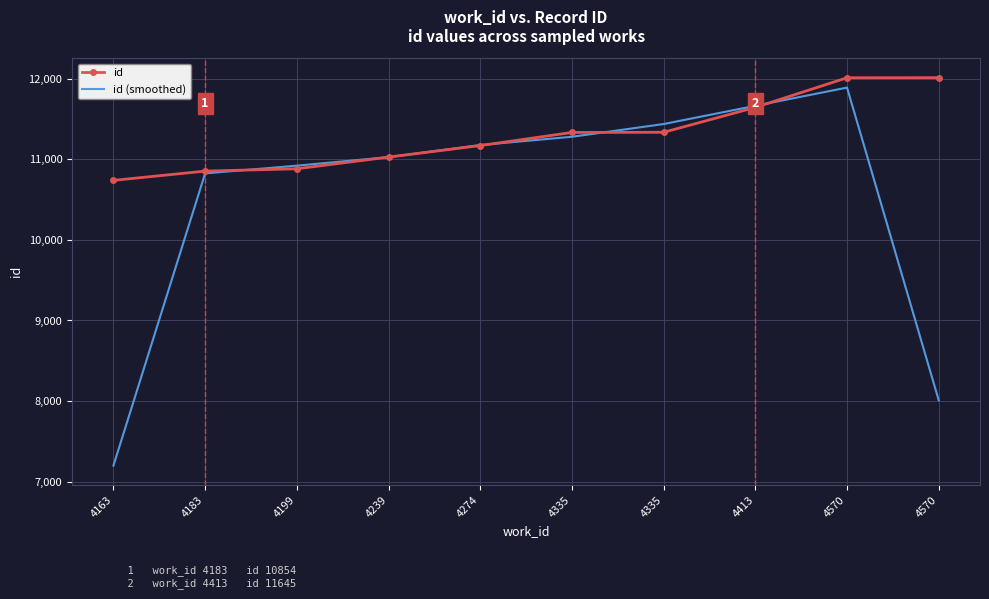

What is the maximum value for id?

12014.0